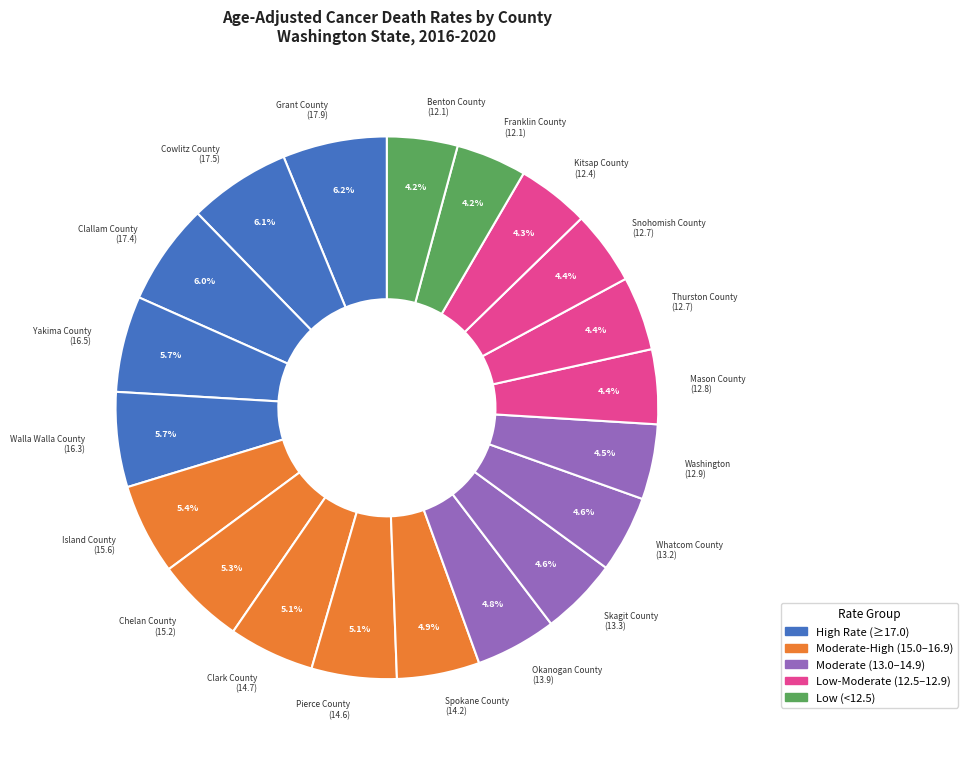

Is there a majority slice in this chart?

No